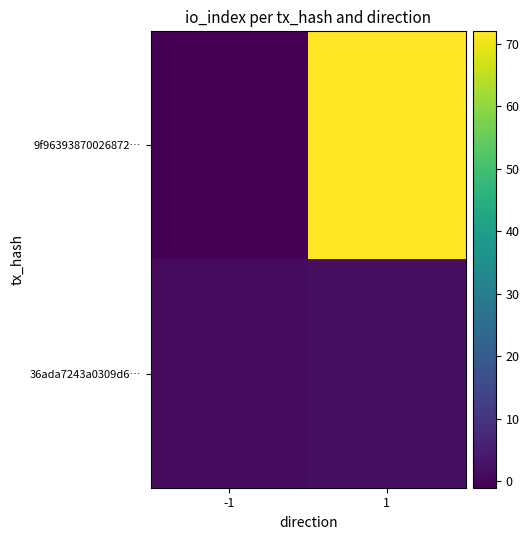

Which series has the largest range (max minus min)?

9f96393870026872…